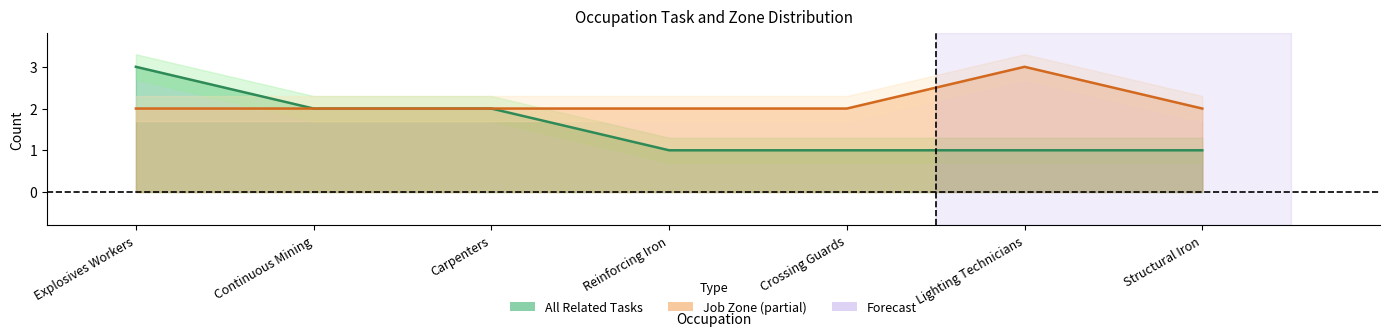

How many lines are shown in the chart?

2